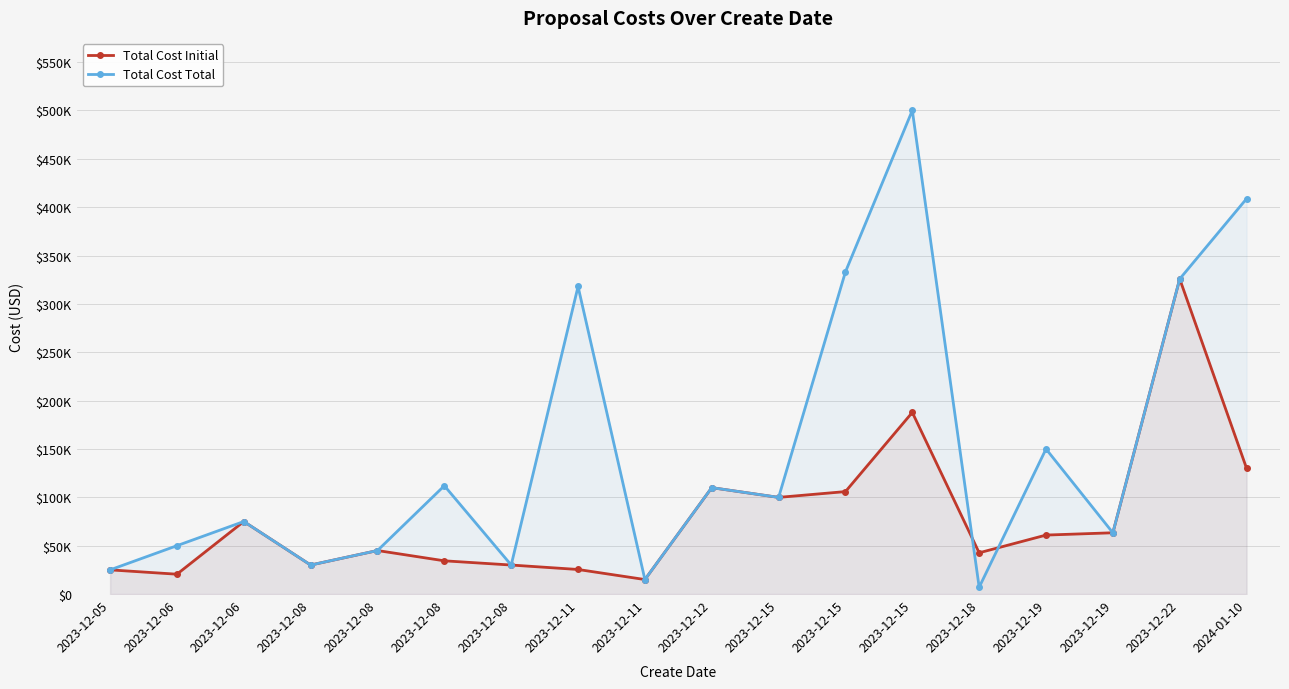

What is the label of the 12th point from the right?

2023-12-08